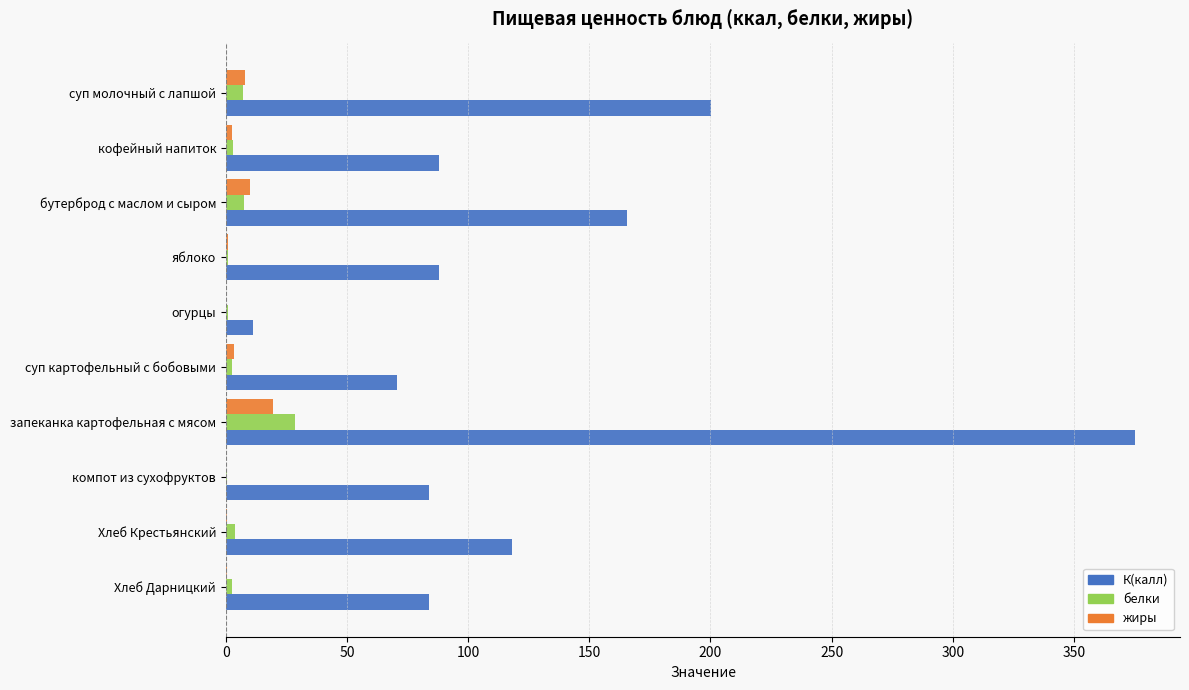

The value of К(калл) at Хлеб Крестьянский is 183.8. True or false?

False